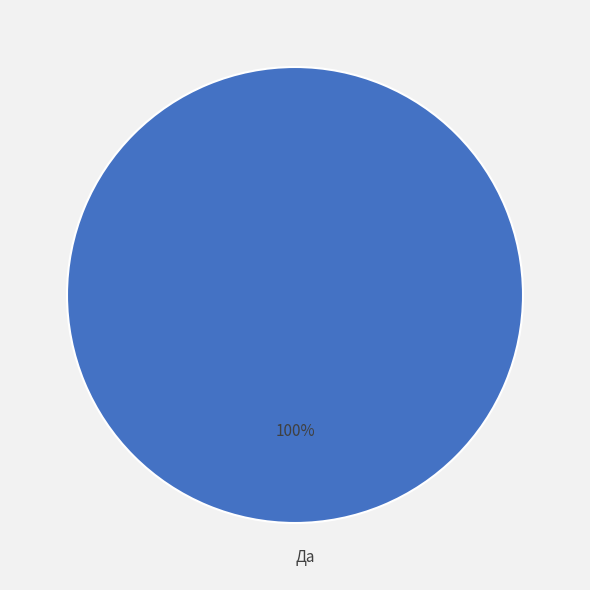

Does Да account for over 50% of the chart?

Yes